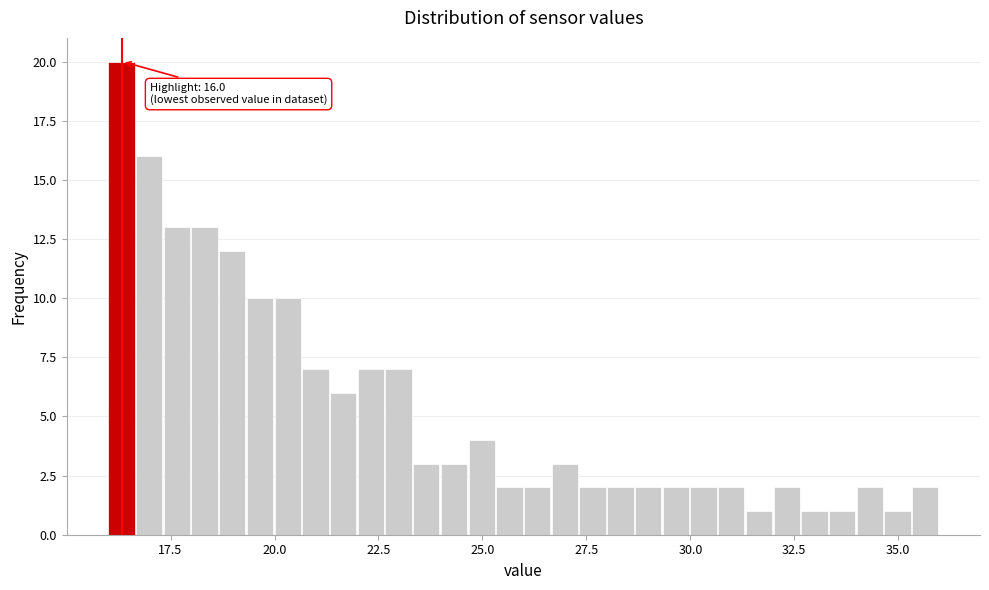

Around what value on the x-axis is the tallest bar? Give the approximate position of its centre, as read against the axis.

16.5